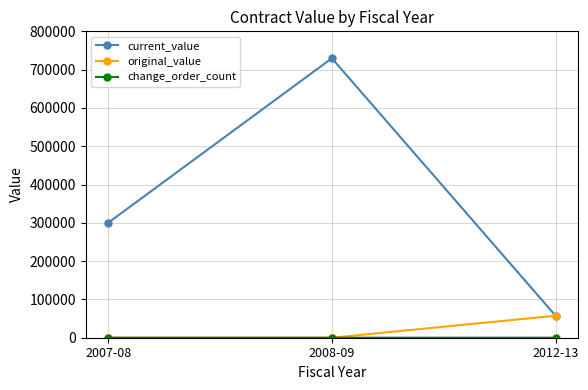

Is it true that original_value equals 31860 at 2008-09?

False